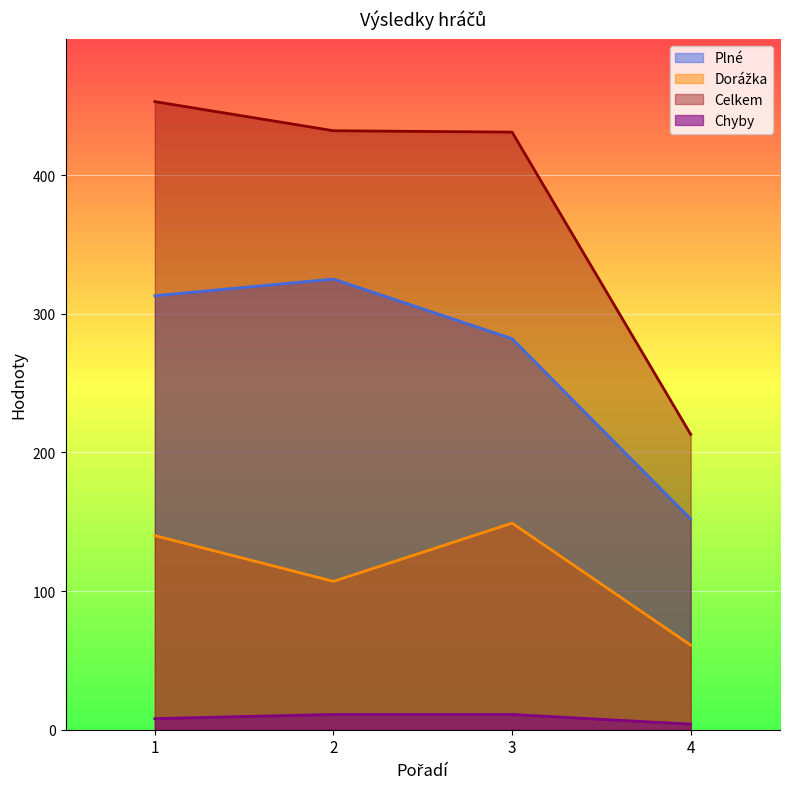

Reading left to right, extract all data points from this chart.

Plné: 313	325	282	152
Dorážka: 140	107	149	61
Celkem: 453	432	431	213
Chyby: 8	11	11	4